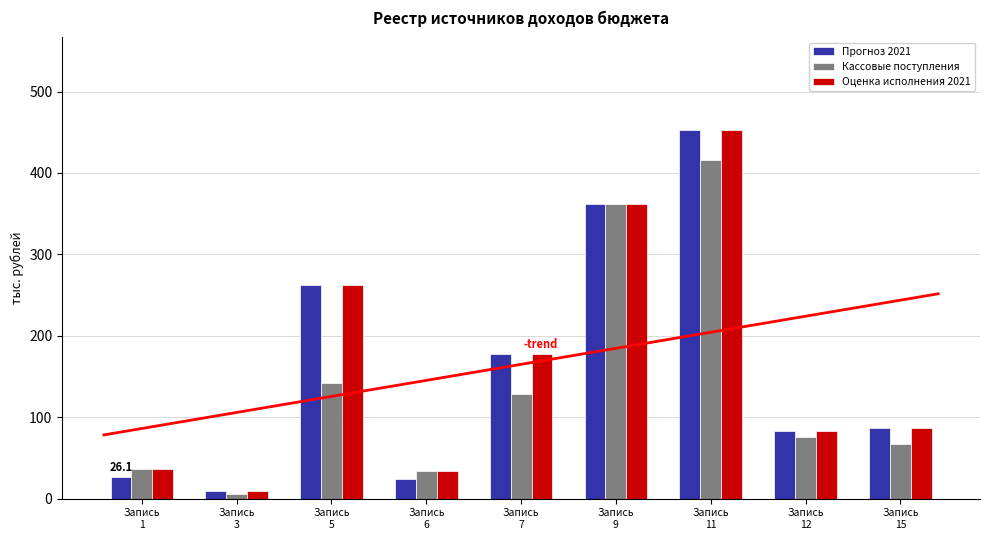

How many groups of bars are there?

9